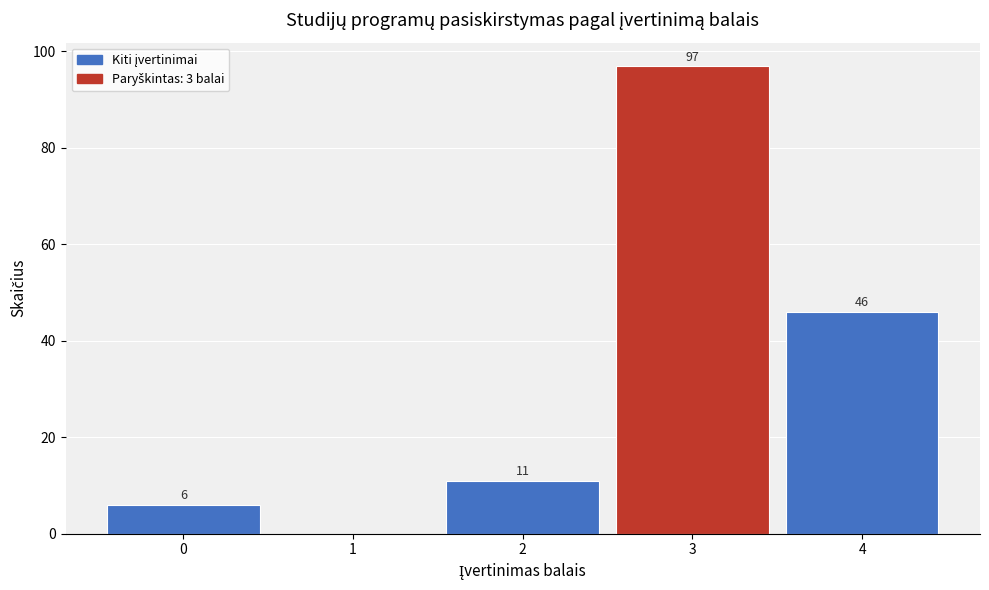

Reading left to right, what are all the values shown in this chart?

0=6	1=0	2=11	3=97	4=46